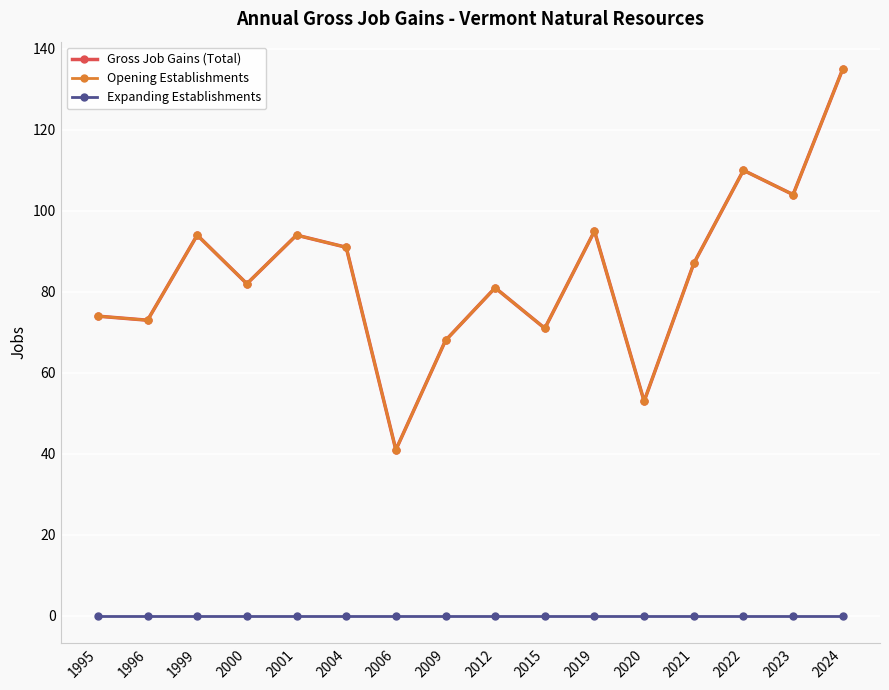

Reading left to right, what are all the values shown in this chart?

Gross Job Gains (Total): 74	73	94	82	94	91	41	68	81	71	95	53	87	110	104	135
Opening Establishments: 74	73	94	82	94	91	41	68	81	71	95	53	87	110	104	135
Expanding Establishments: 0	0	0	0	0	0	0	0	0	0	0	0	0	0	0	0